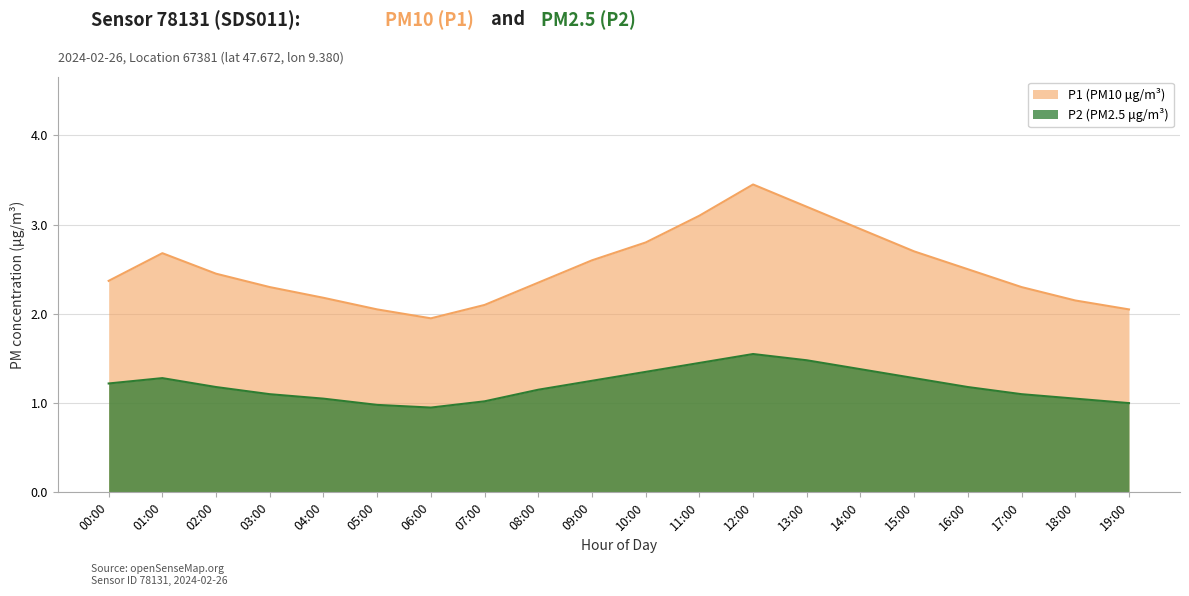

At which category does P1 reach its first local peak?

01:00